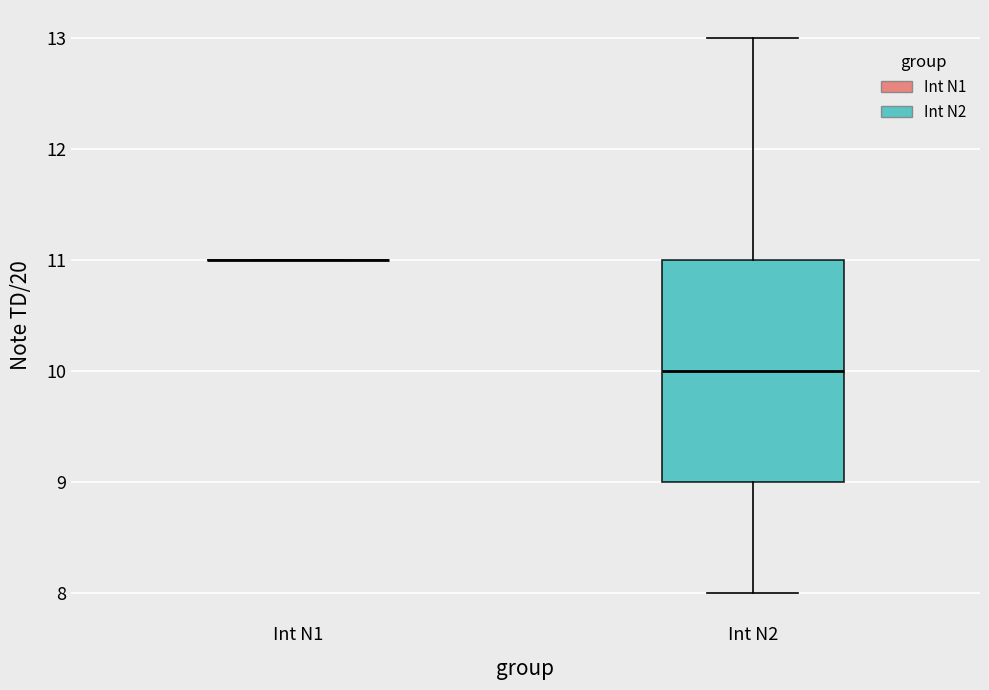

Comparing the boxes themselves (not the whiskers), which one is the tallest?

Int N2